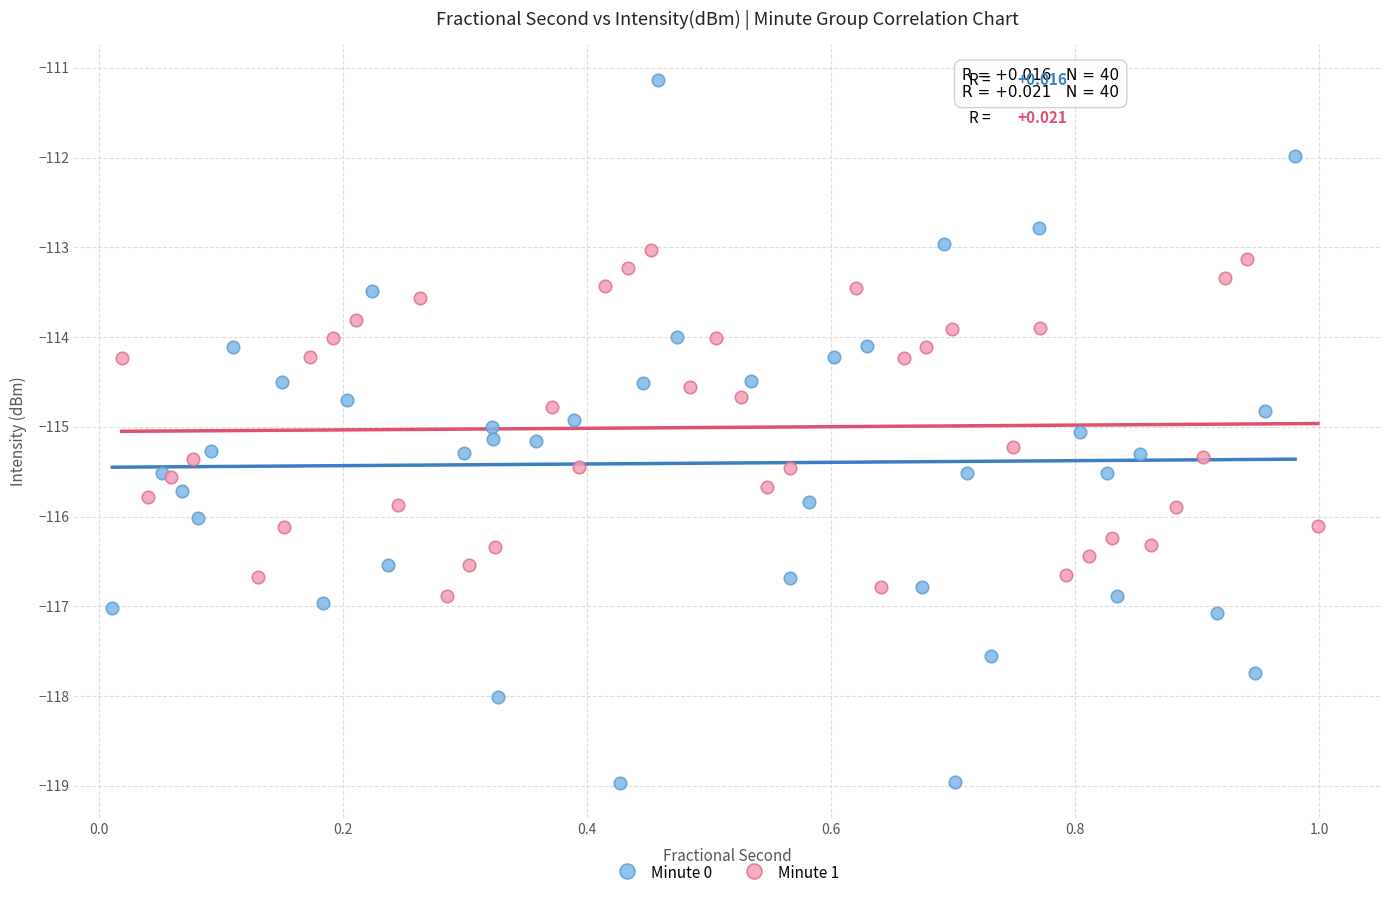

Which series has the largest Y range (max minus min)?

Minute 0